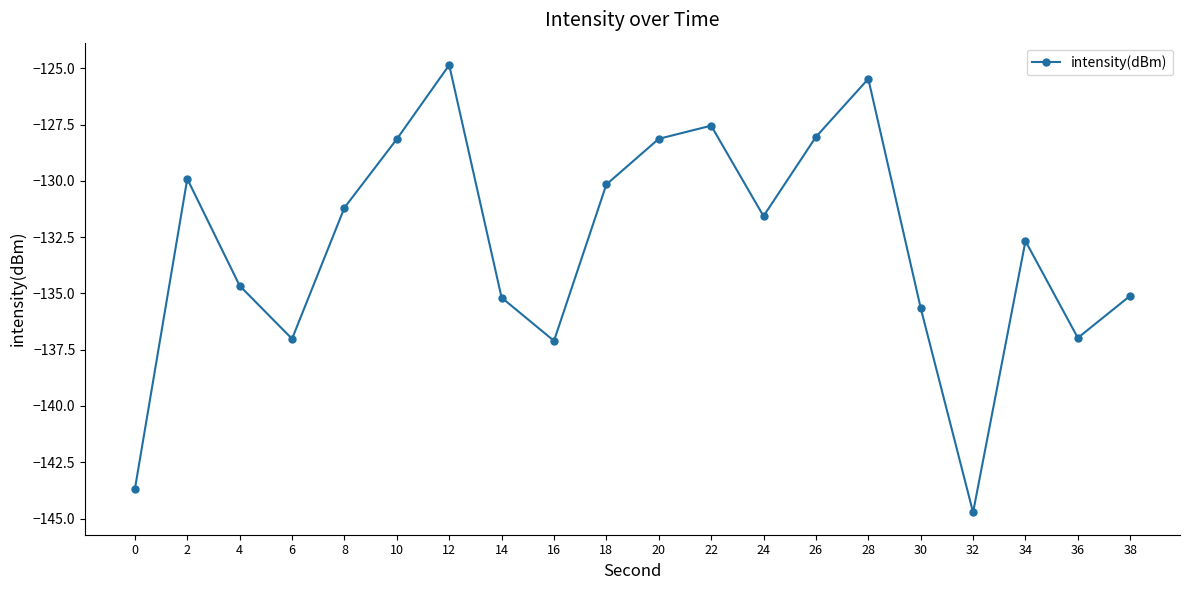

What is the difference between the values at 14 and 38?

0.1